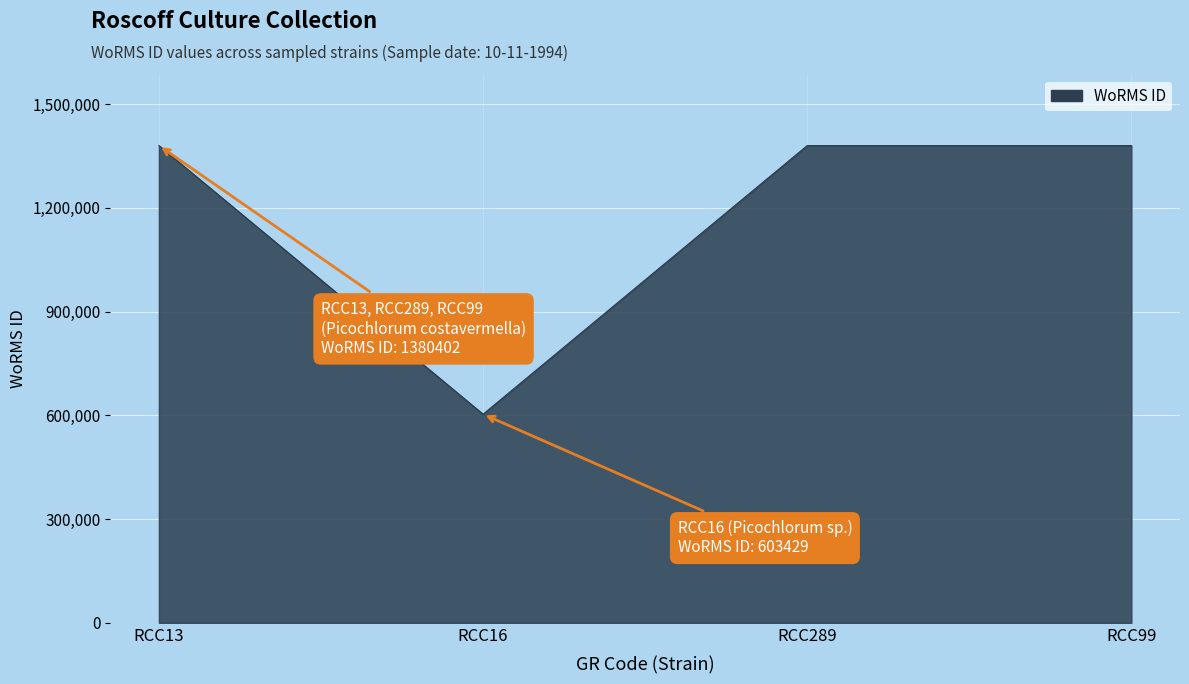

True or false: the data shows 1380402 at RCC13.

True